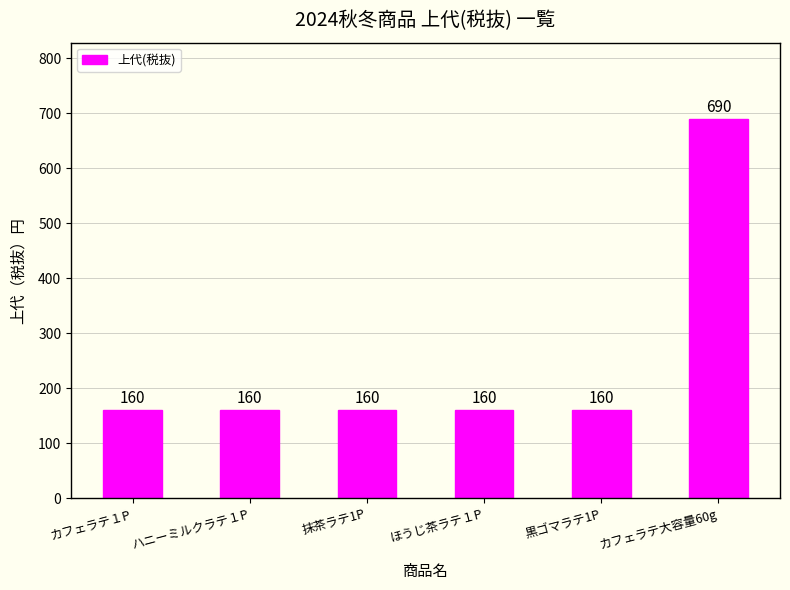

What is the average value?

248